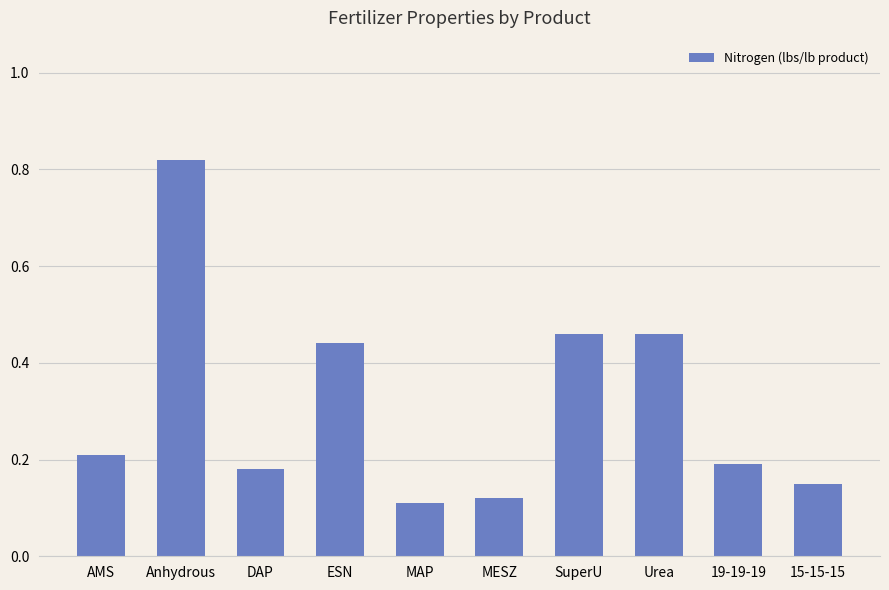

At which category does the chart reach its minimum across all series?

MAP